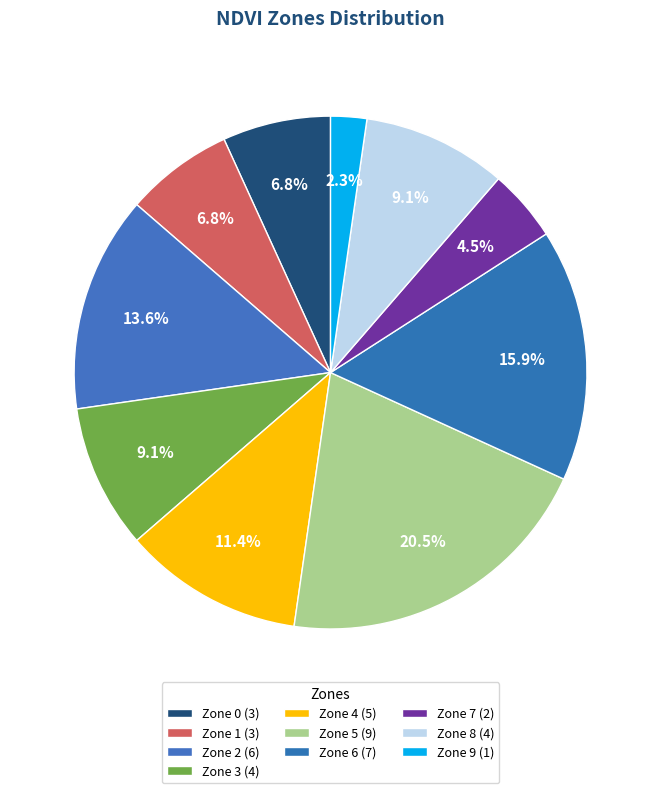

What is the total percentage of Zone 3 and Zone 0?

15.9%